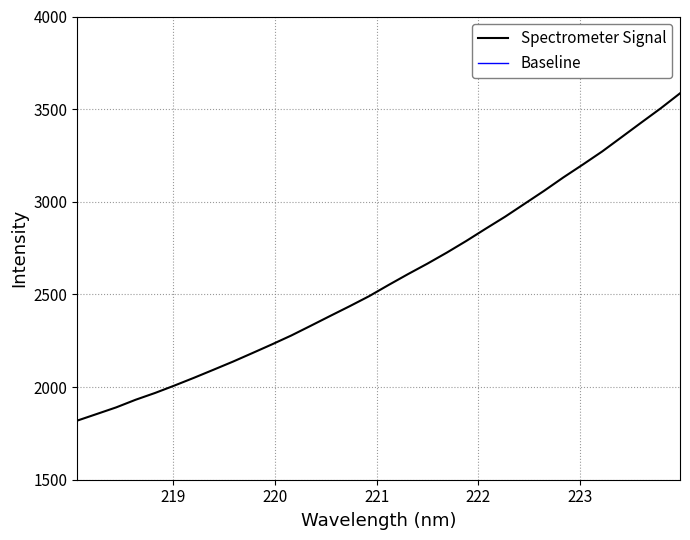

What is the average value of the Baseline series?

20.0